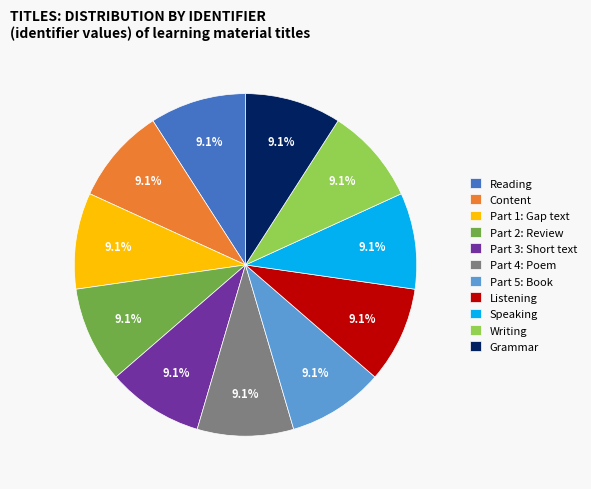

Approximately how many times larger is the value at Content compared to Speaking?

1.0